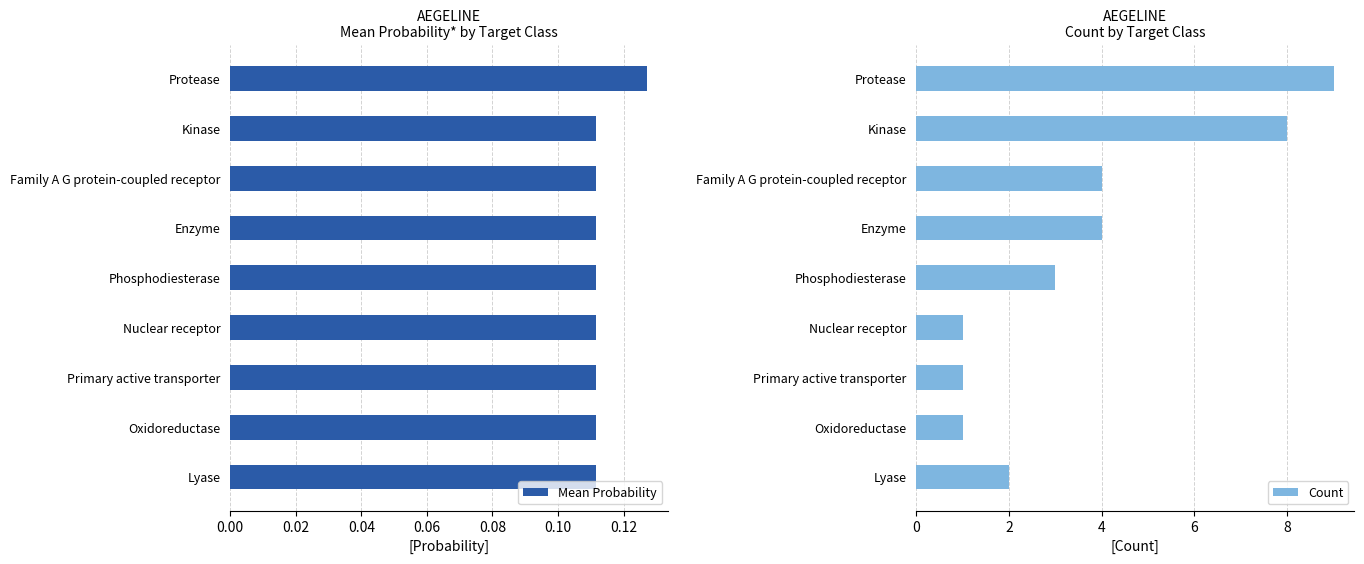

Reading right to left, list all the values displayed in this chart.

Mean Probability: 0.1	0.1	0.1	0.1	0.1	0.1	0.1	0.1	0.1
Count: 2.0	1.0	1.0	1.0	3.0	4.0	4.0	8.0	9.0